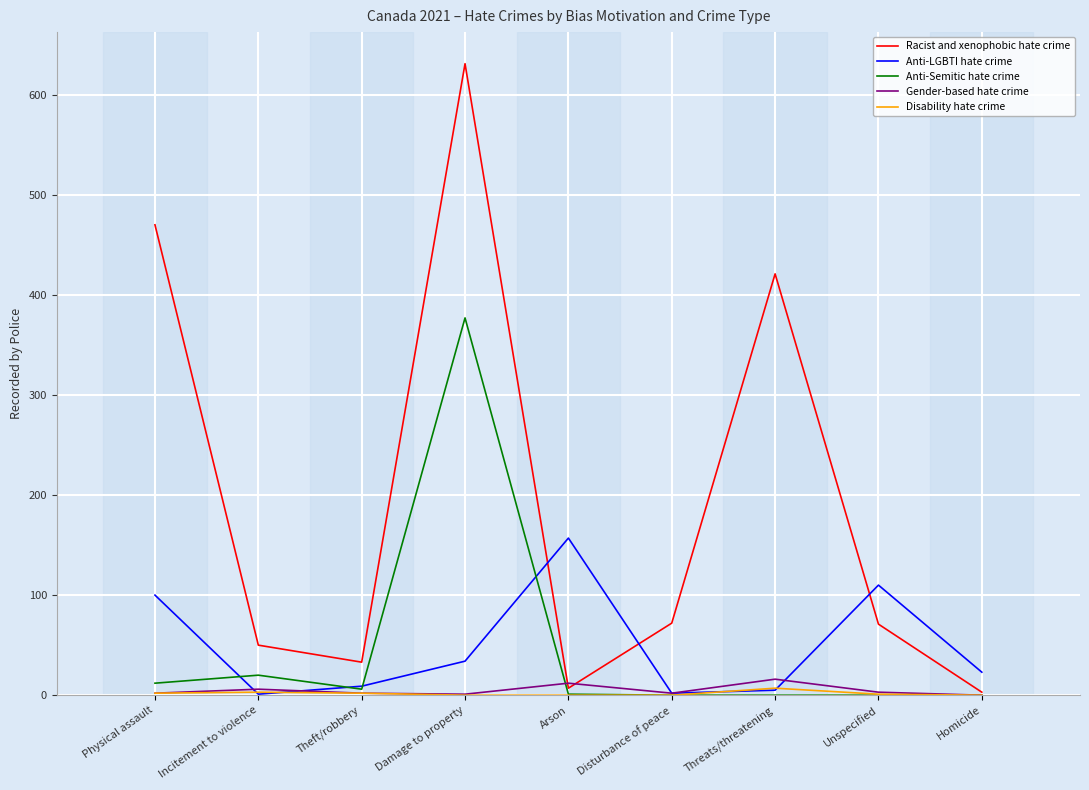

Which series changed the most between Damage to property and Homicide?

Racist and xenophobic hate crime